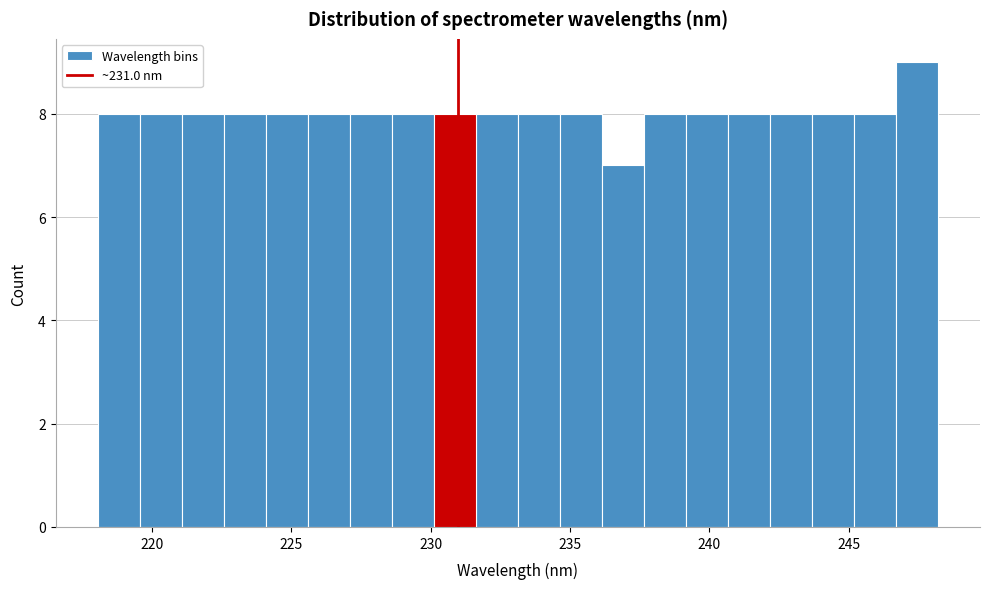

Around what value on the x-axis is the tallest bar? Give the approximate position of its centre, as read against the axis.

247.5